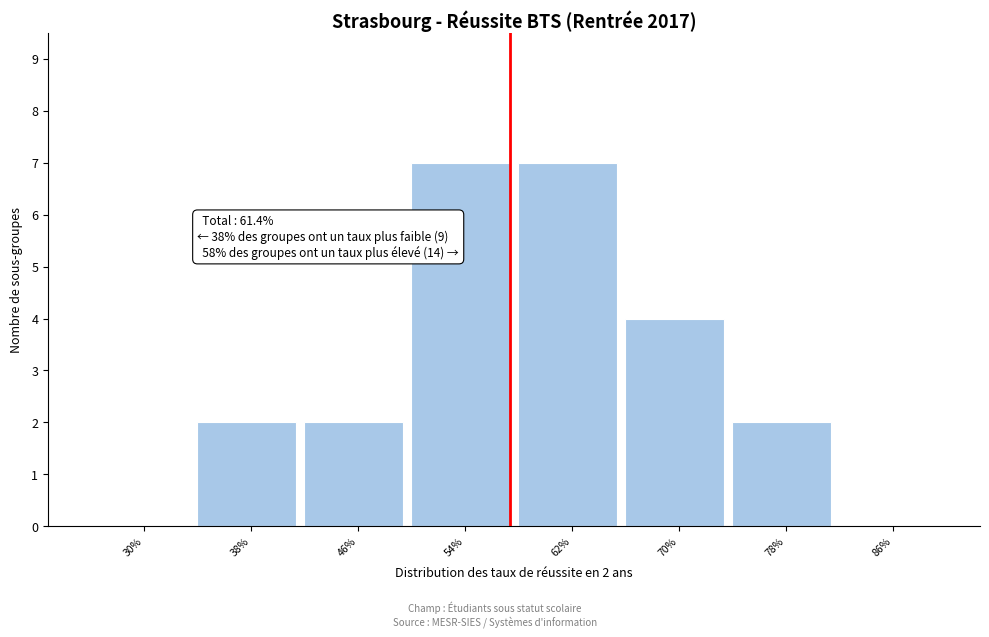

Reading left to right, extract all data points from this chart.

30%=0	38%=2	46%=2	54%=7	62%=7	70%=4	78%=2	86%=0